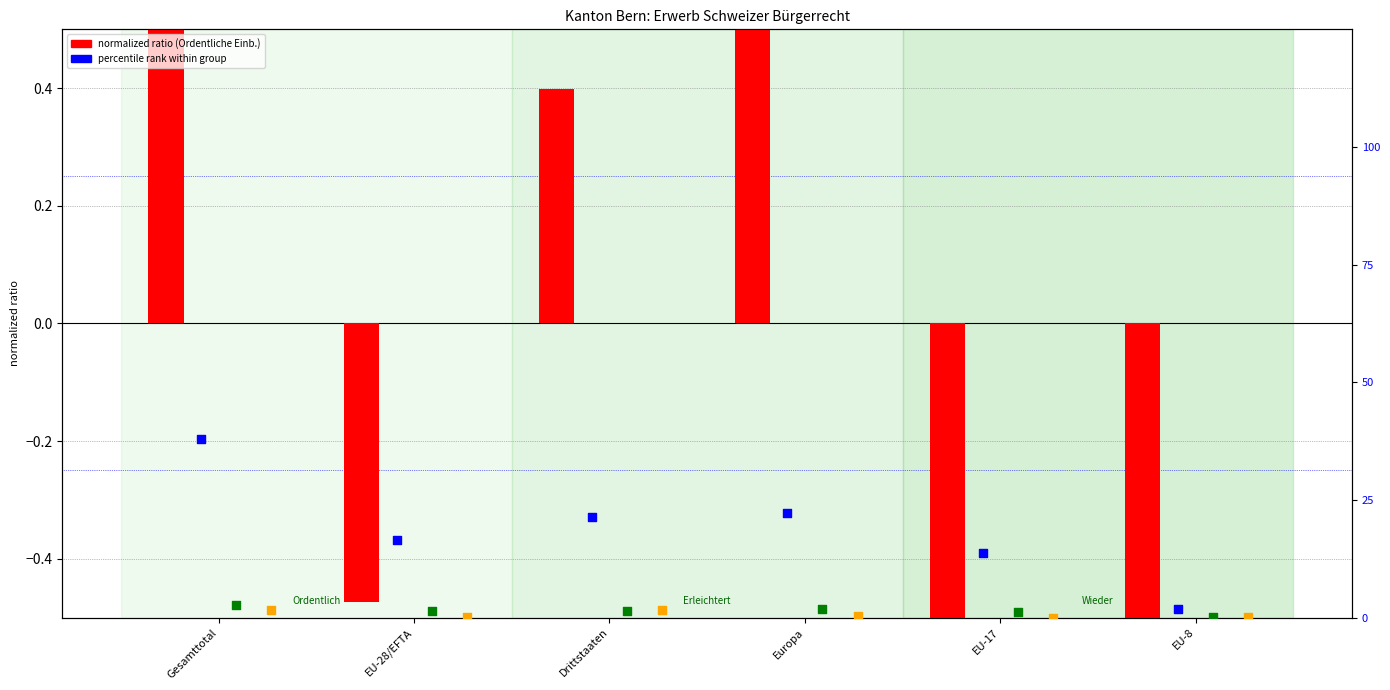

At how many categories does at least one series exceed 36?

1